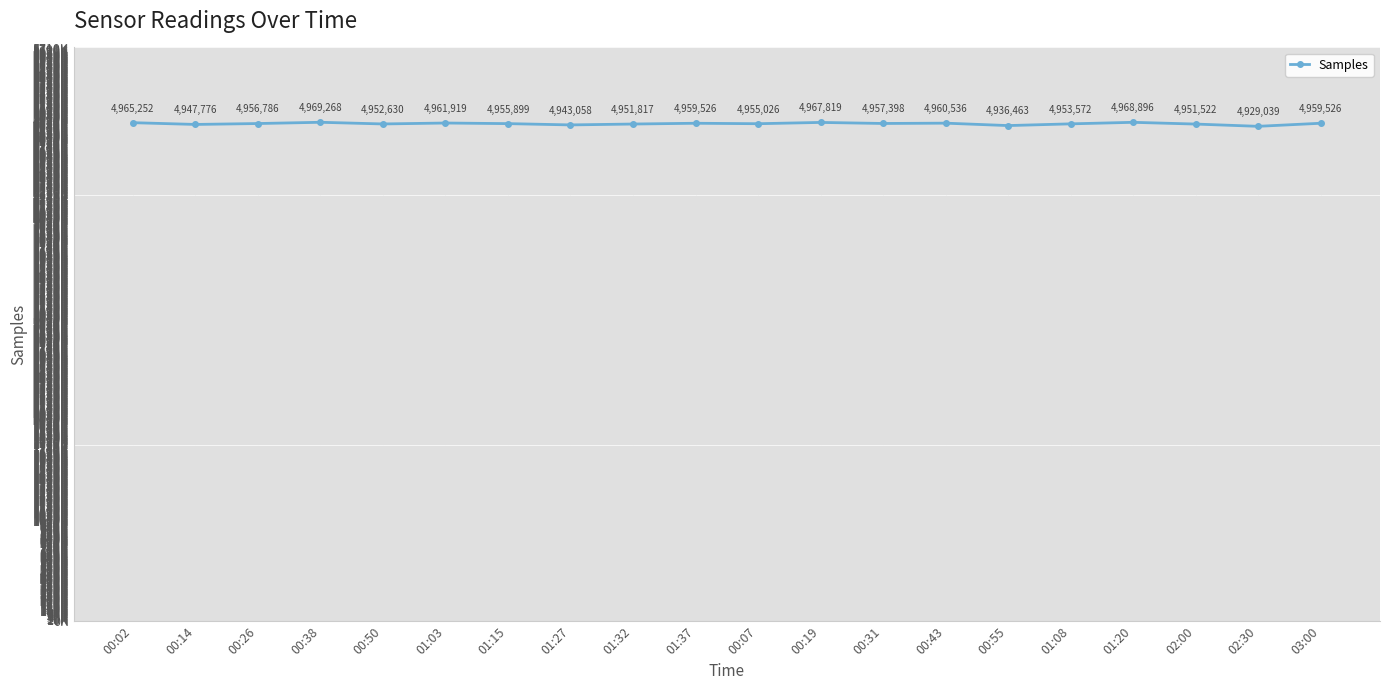

What is the ratio of the value at 01:15 to the value at 00:31?

1.0